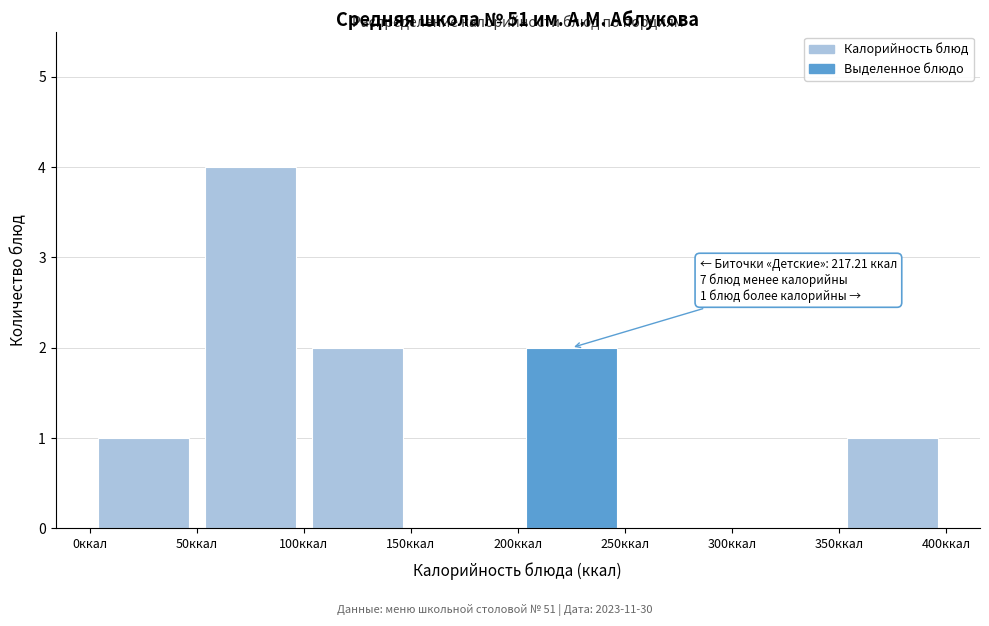

Over which range of the x-axis is the bar tallest?

50 to 100